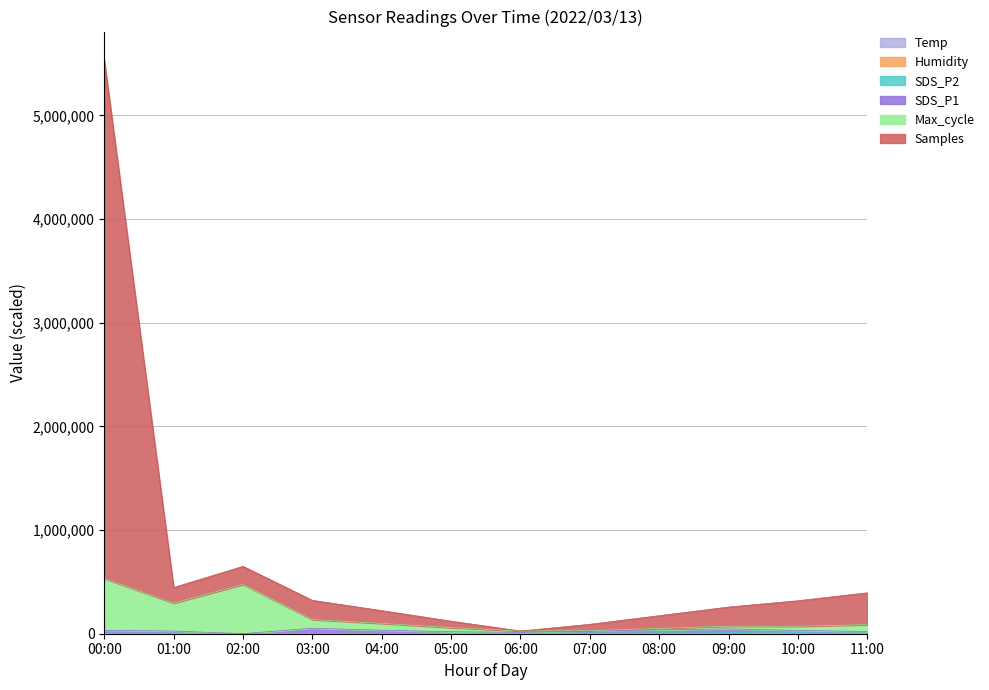

Reading right to left, extract all data points from this chart.

Temp: 8.7	6.5	4.3	2.2	1.3	0.4	0.0	0.0	0.0	0.9	5.7	10.0
Humidity: 108.7	306.5	504.3	702.2	801.3	900.4	1000.0	900.0	830.0	710.9	705.7	10.0
SDS_P2: 6699.6	10306.5	9368.0	8429.4	7392.2	6355.0	5318.2	4081.8	2943.6	710.9	7069.3	6214.5
SDS_P1: 20866.3	32048.9	46261.9	37747.6	29134.6	12945.9	19484.8	33400.0	52943.6	710.9	25781.4	32729.7
Max_cycle: 87179.3	71836.7	72787.1	51010.2	29134.6	26208.5	59272.6	99713.0	136498.0	475511.9	295012.2	532729.7
Samples: 394833.7	317960.3	257379.8	174072.0	90665.5	26208.5	120803.5	222774.8	321706.0	650136.6	446009.0	5532729.7